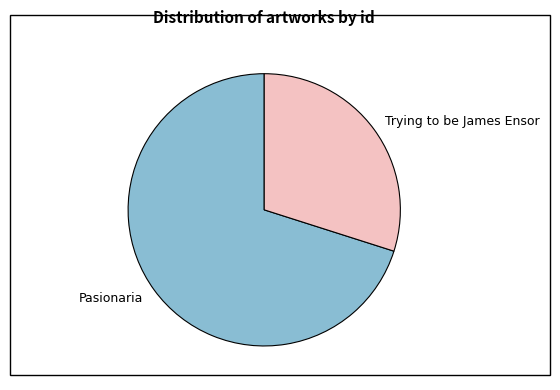

Does Pasionaria account for over 50% of the chart?

Yes